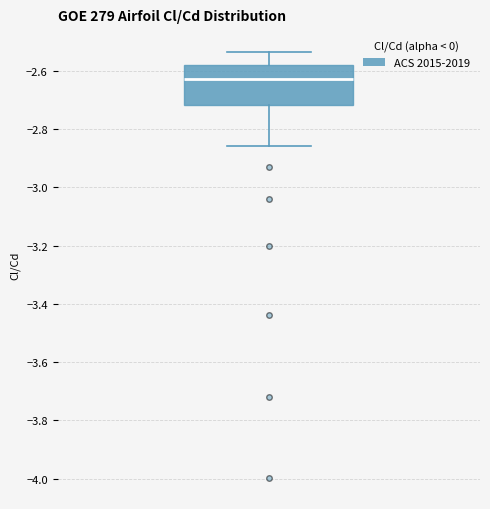

Where is the upper edge of the box on the y-axis? The values are not printed on the chart, so give them approximately, as read against the axis.

-2.58